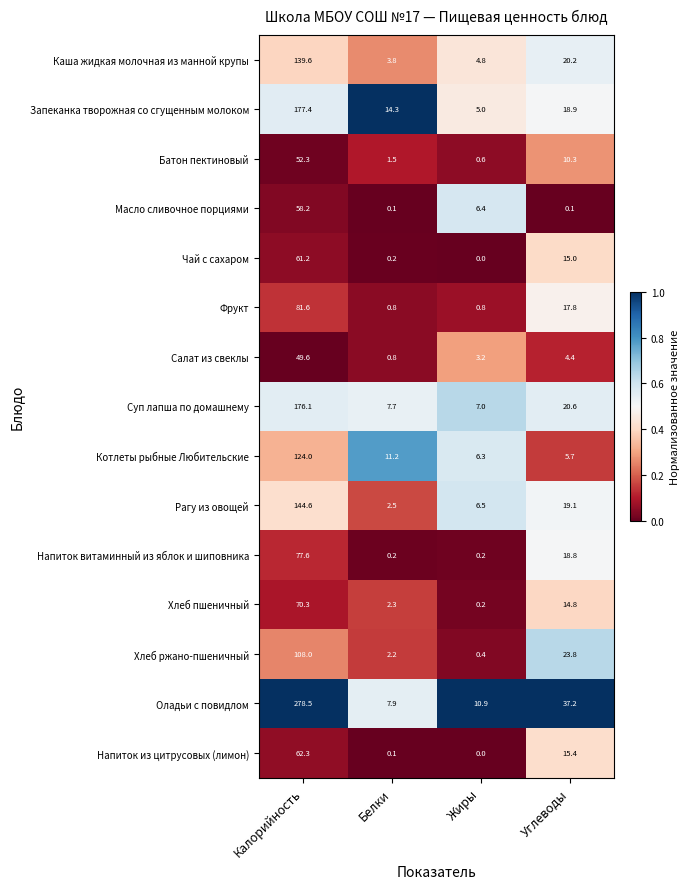

At how many categories does at least one series exceed 0?

4